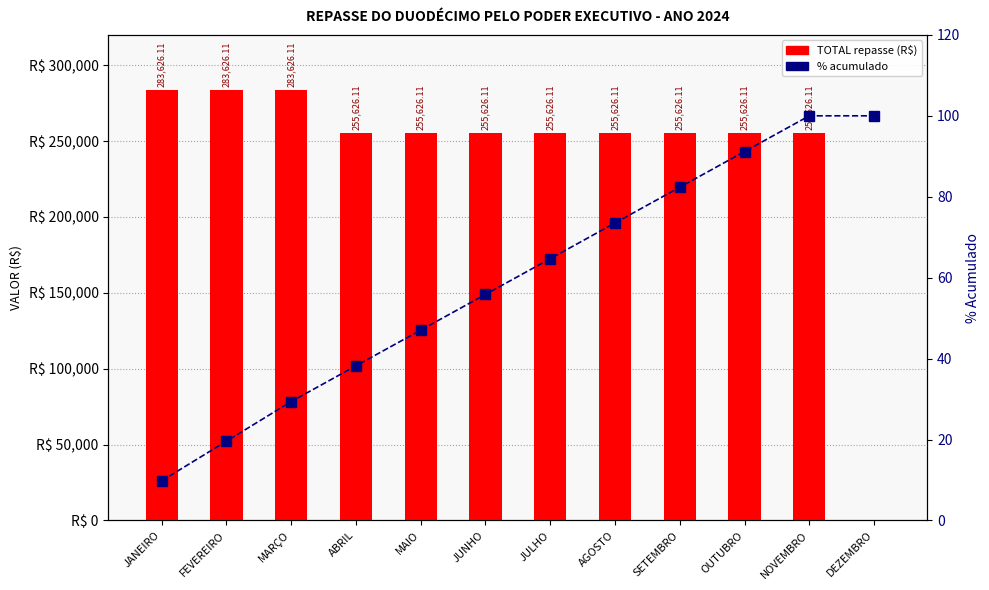

Where does the TOTAL repasse series first go above 255626?

JANEIRO